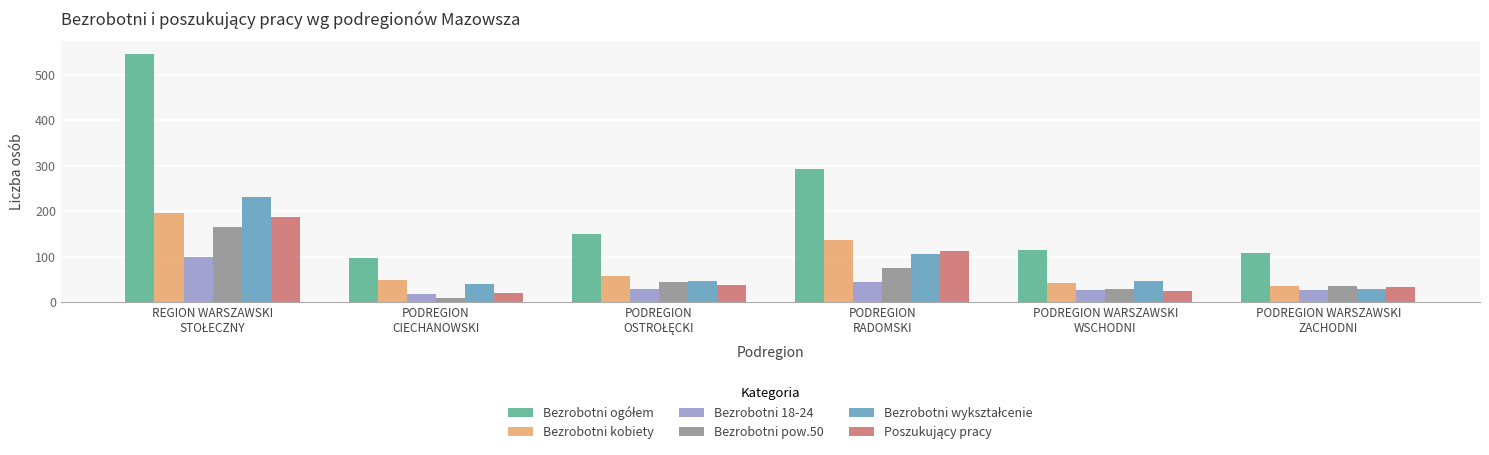

What is the maximum value shown in the chart?

546